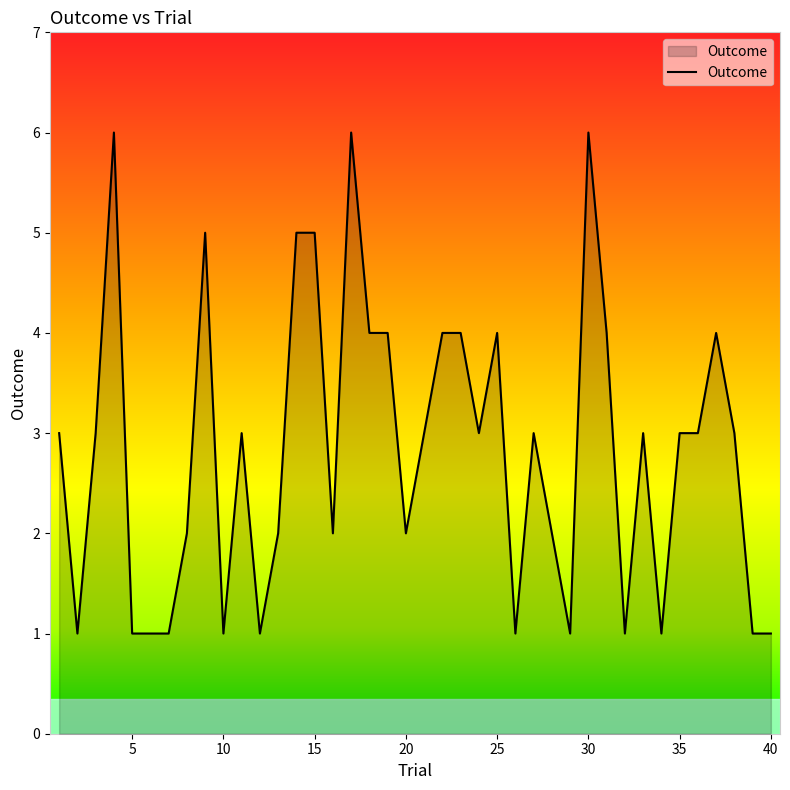

What is the maximum value shown in the chart?

6